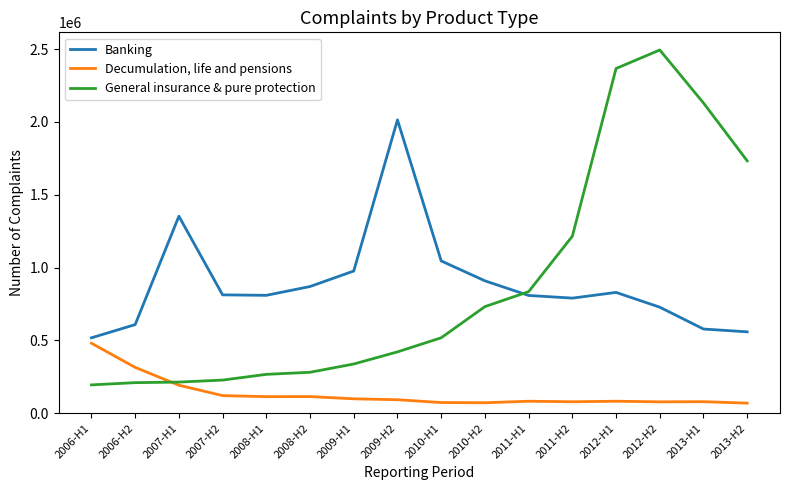

What is the sum of all Banking values?

14212864